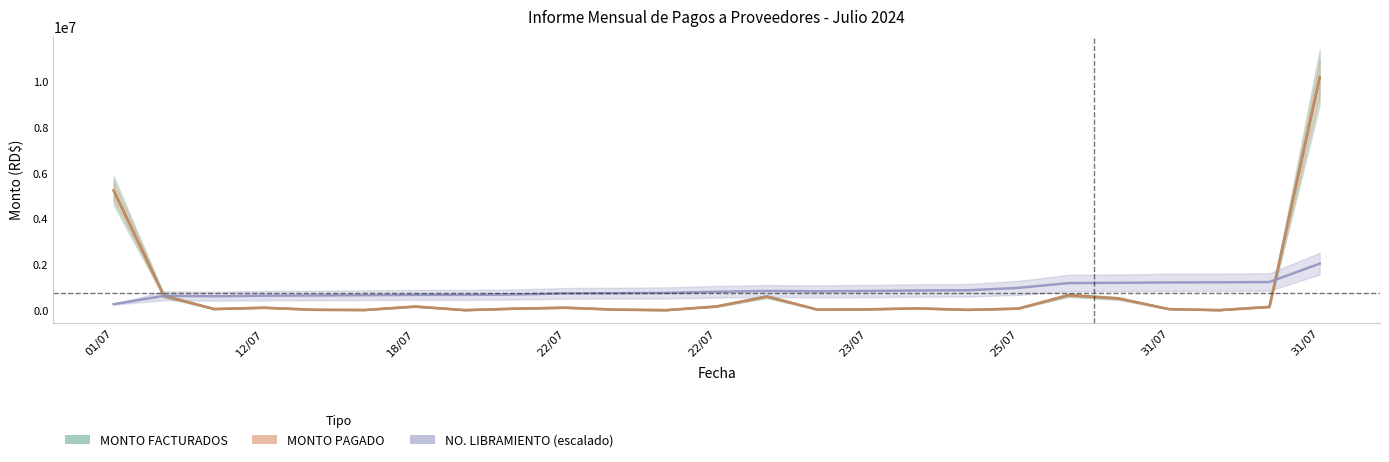

Does the chart have visible grid lines?

No